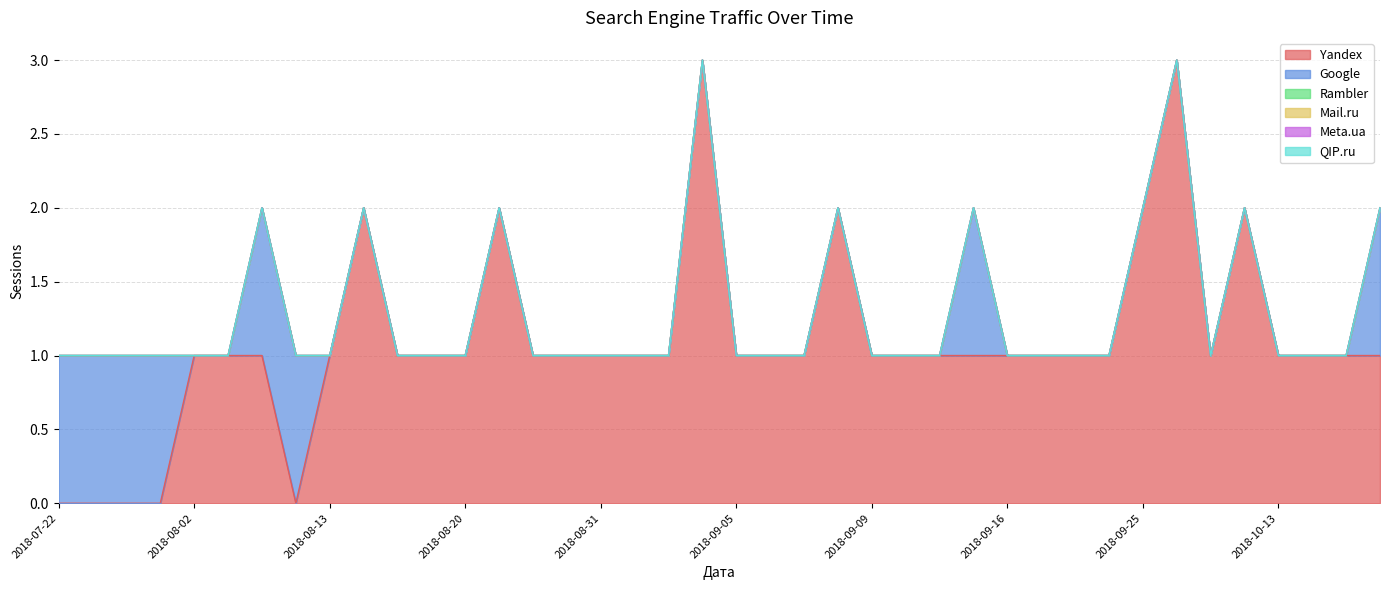

Is the value of Google at 2018-09-27 greater than the value of Mail.ru at 2018-08-16?

No